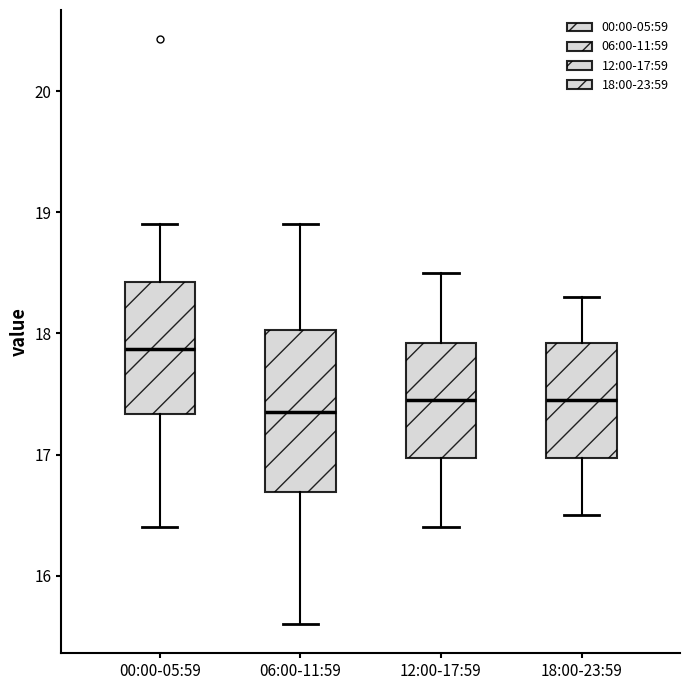

Reading left to right, transcribe this box plot: for each box, give where its median line is, the range the box spans, and where its two whiskers end, as read against the y-axis. The values are not printed on the chart, so give them approximately, as read against the axis.

00:00-05:59: median 17.9, box 17.3 to 18.4, whiskers 16.4 to 18.9
06:00-11:59: median 17.4, box 16.7 to 18.0, whiskers 15.6 to 18.9
12:00-17:59: median 17.5, box 17.0 to 17.9, whiskers 16.4 to 18.5
18:00-23:59: median 17.5, box 17.0 to 17.9, whiskers 16.5 to 18.3